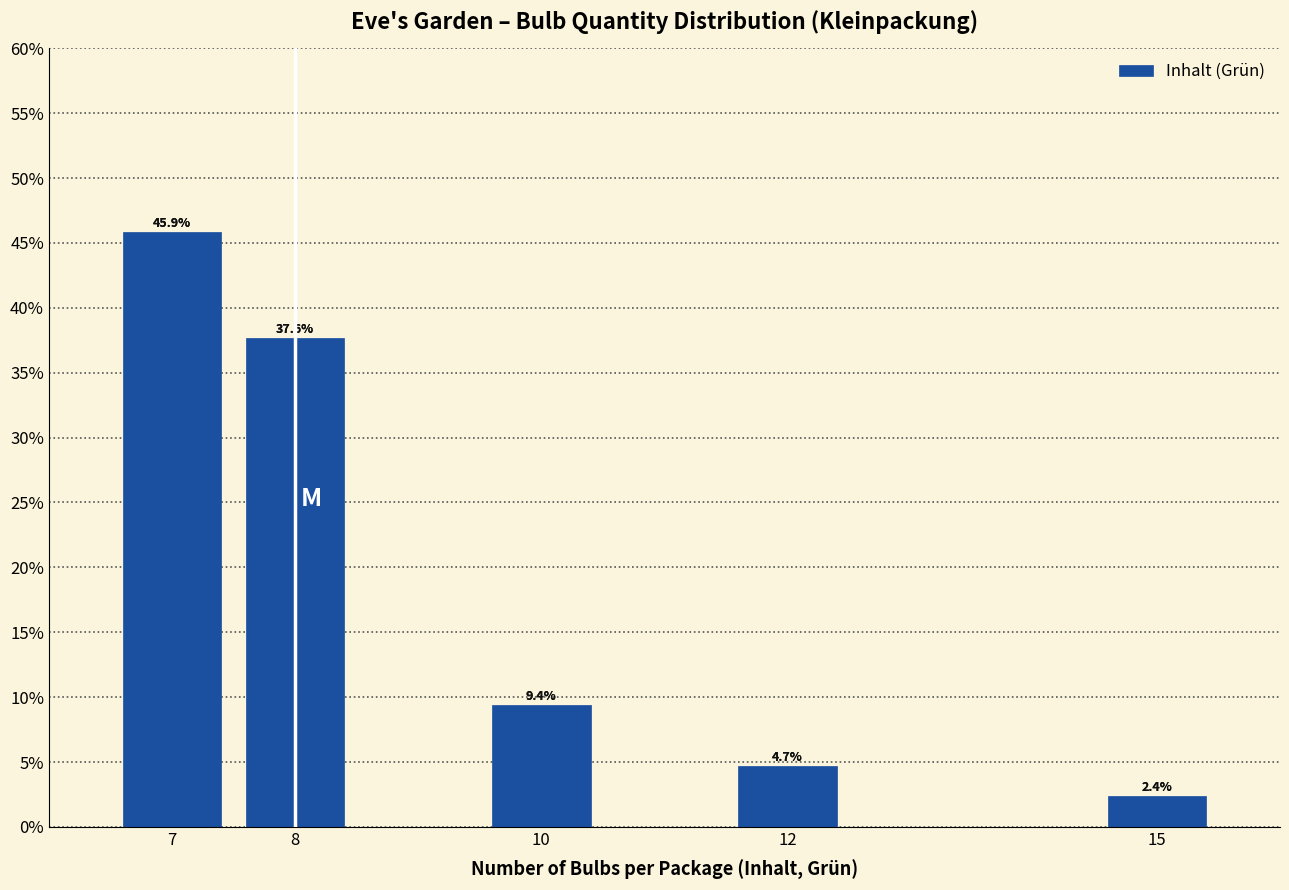

Reading right to left, list all the values displayed in this chart.

2.4	4.7	9.4	37.6	45.9